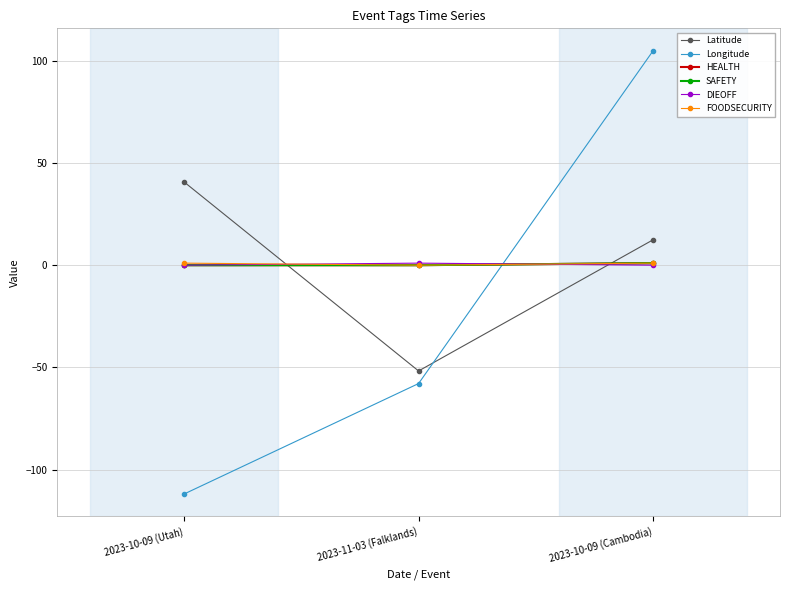

What is the label of the 3rd point from the right?

2023-10-09 (Utah)